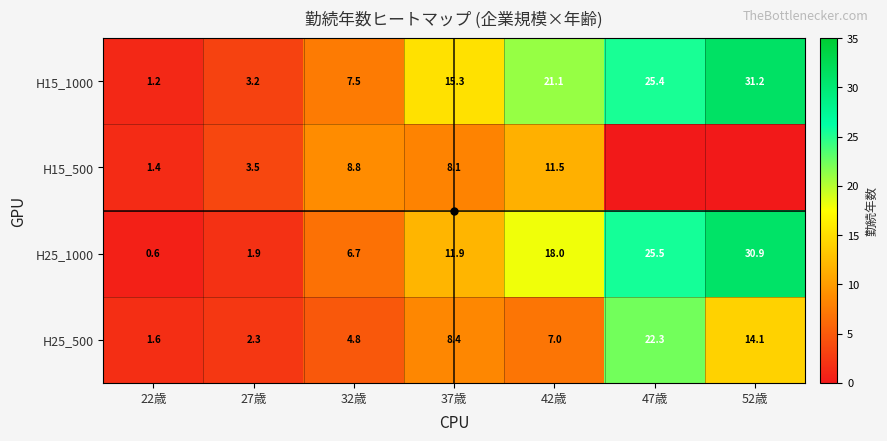

Which has a higher value, 52歳 or 32歳?

52歳